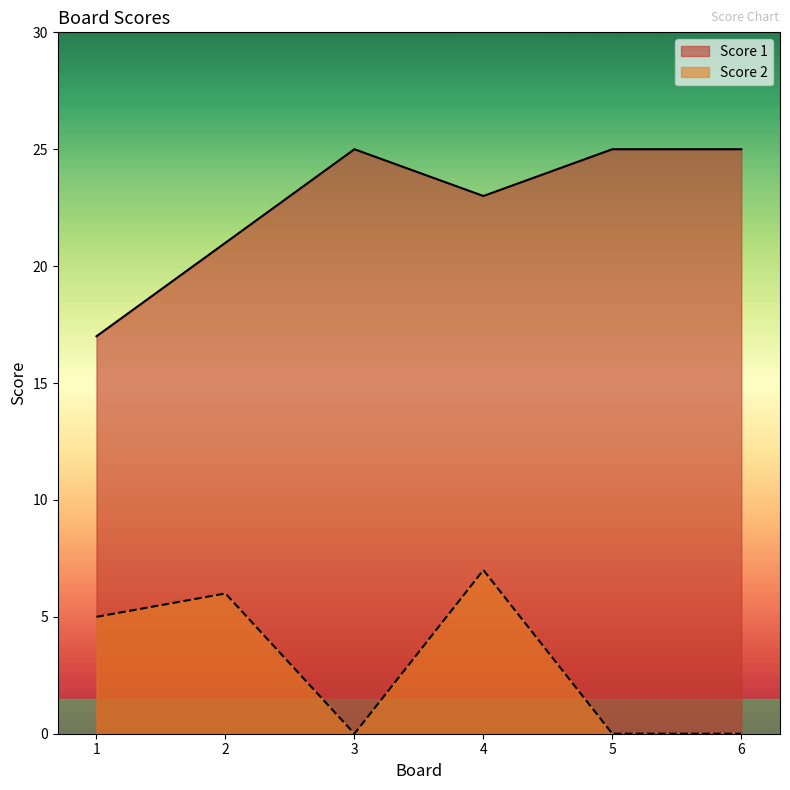

Where does the Score 2 series first go above 5?

2